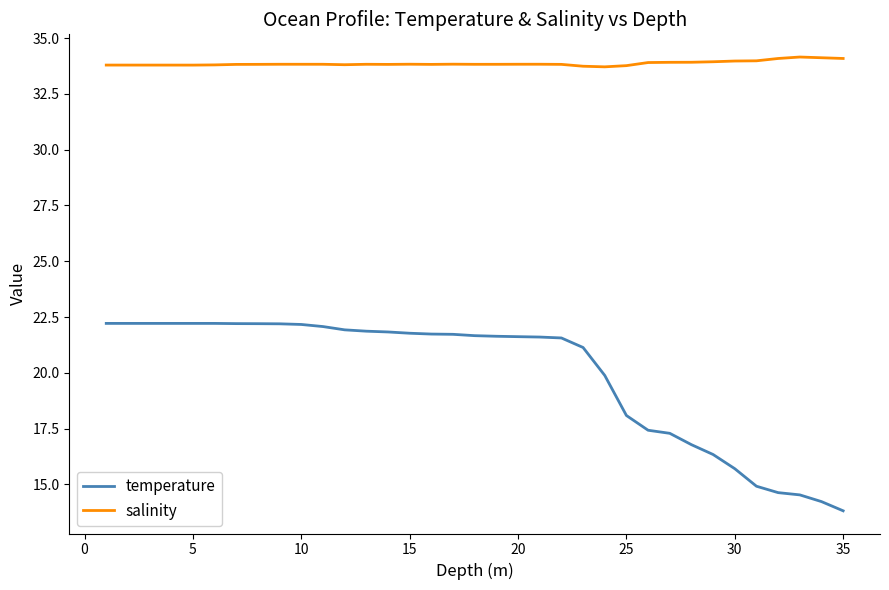

List the series in order of their overall mean, highest first.

salinity, temperature